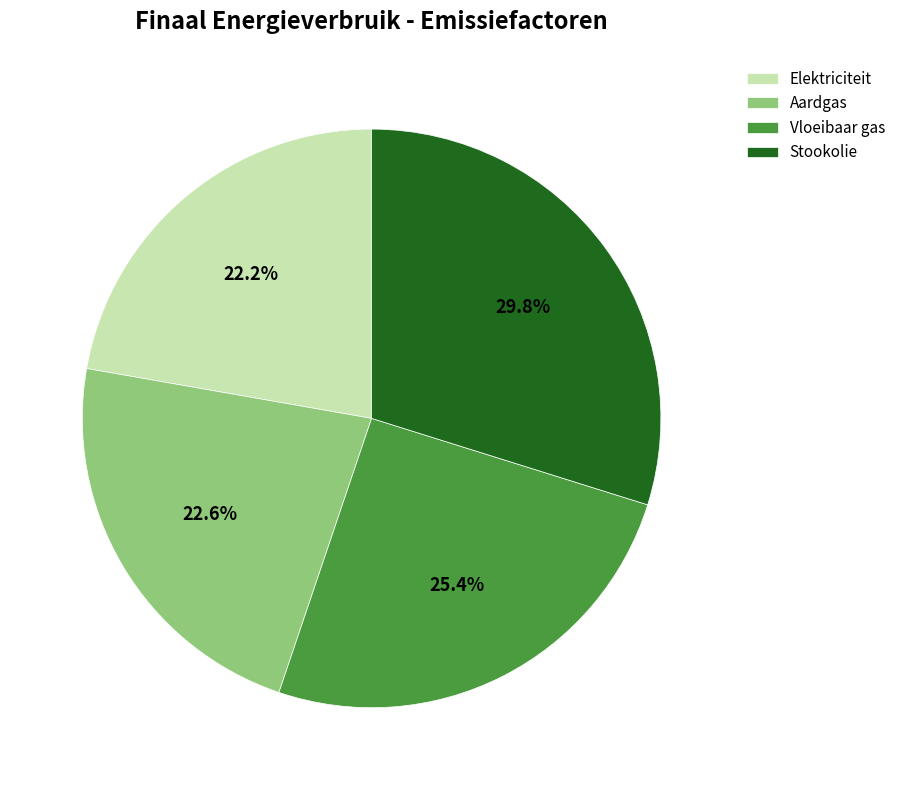

Which has a higher value, Vloeibaar gas or Stookolie?

Stookolie